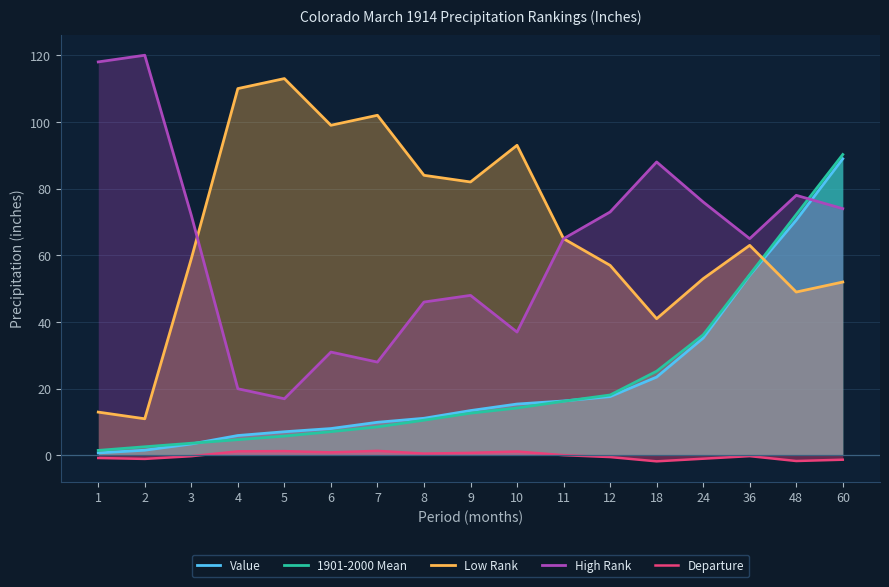

What is the average value of the Low Rank series?

67.4